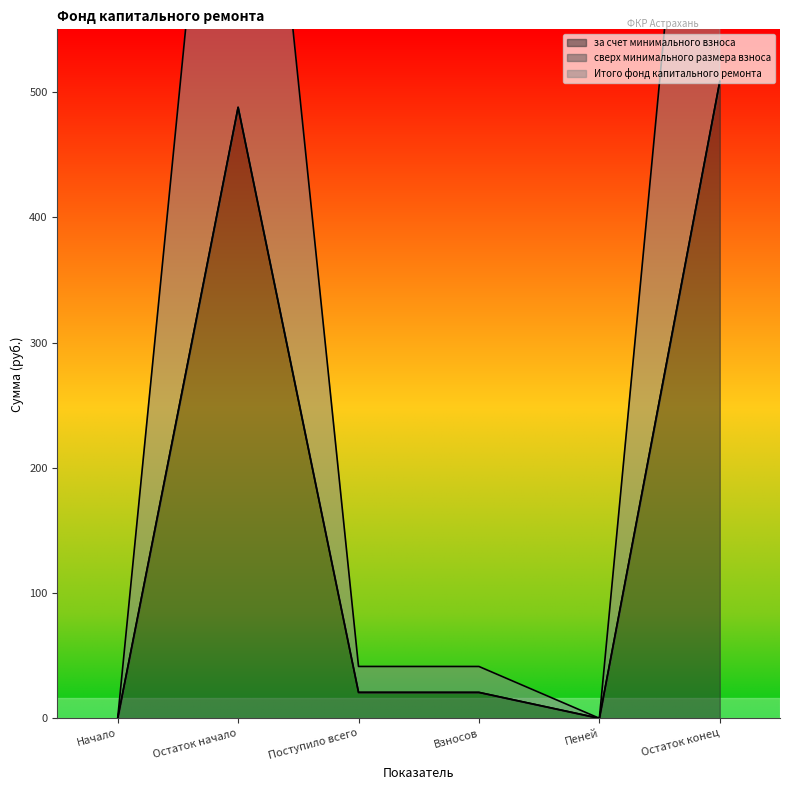

True or false: Итого фонд капитального ремонта and за счет минимального взноса cross at least once.

False